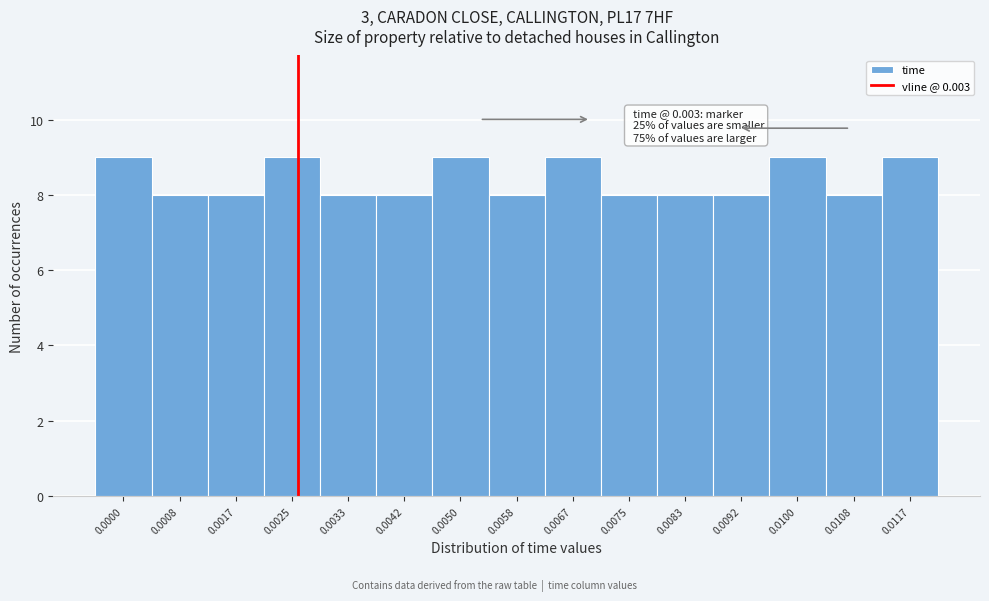

Reading left to right, transcribe all the data shown in this chart.

9	8	8	9	8	8	9	8	9	8	8	8	9	8	9